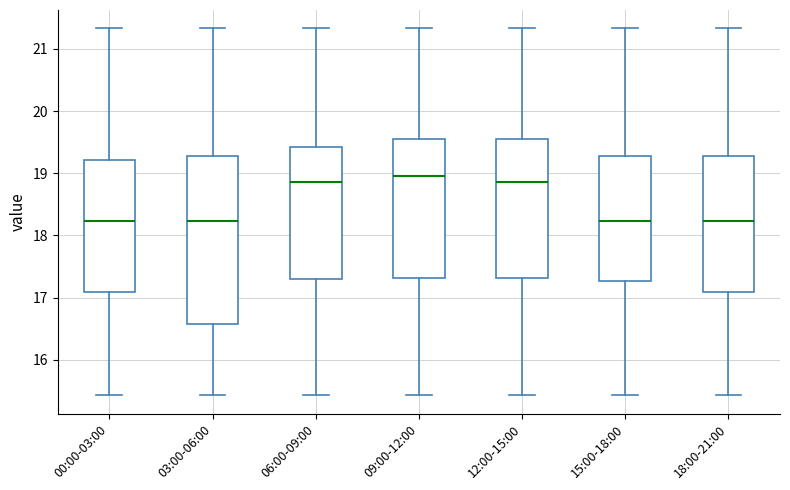

Reading left to right, read every box against the y-axis: the position of its median line, the range the box covers, and the ends of its whiskers. The values are not printed on the chart, so give them approximately, as read against the axis.

00:00-03:00: median 18.2, box 17.1 to 19.2, whiskers 15.4 to 21.3
03:00-06:00: median 18.2, box 16.6 to 19.3, whiskers 15.4 to 21.3
06:00-09:00: median 18.9, box 17.3 to 19.4, whiskers 15.4 to 21.3
09:00-12:00: median 19.0, box 17.3 to 19.6, whiskers 15.4 to 21.3
12:00-15:00: median 18.9, box 17.3 to 19.6, whiskers 15.4 to 21.3
15:00-18:00: median 18.2, box 17.3 to 19.3, whiskers 15.4 to 21.3
18:00-21:00: median 18.2, box 17.1 to 19.3, whiskers 15.4 to 21.3